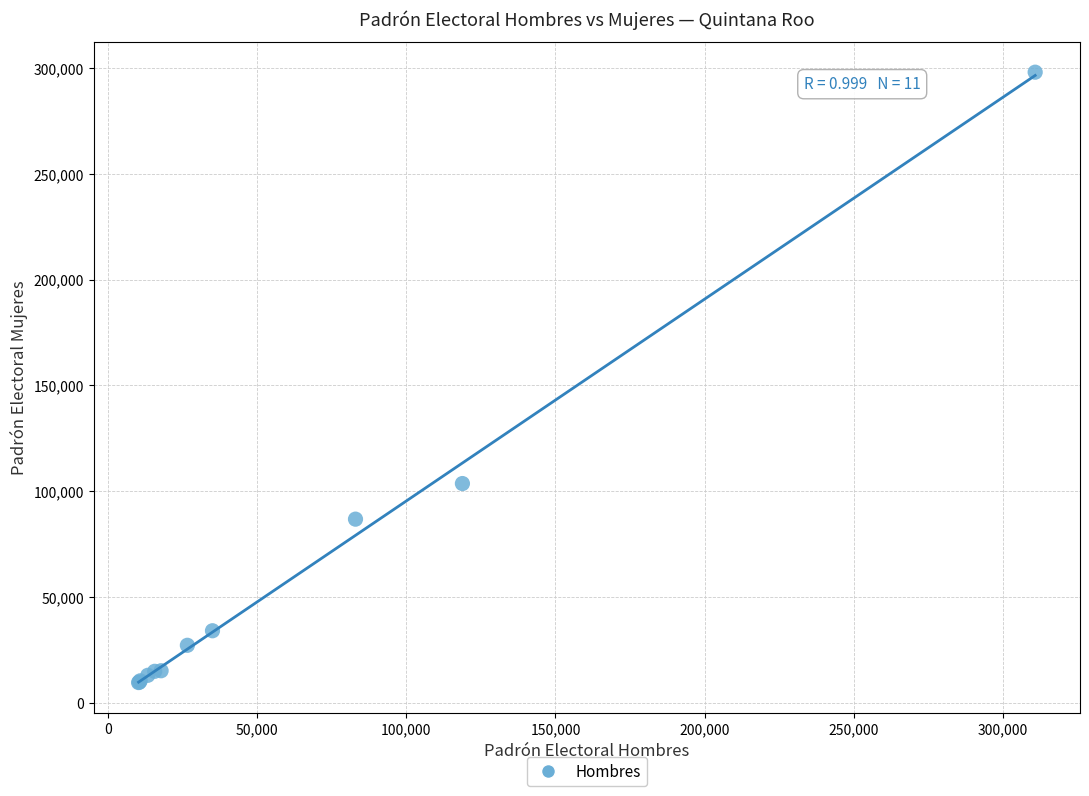

What Y value in the scatter plot is closest to 153815?

103679